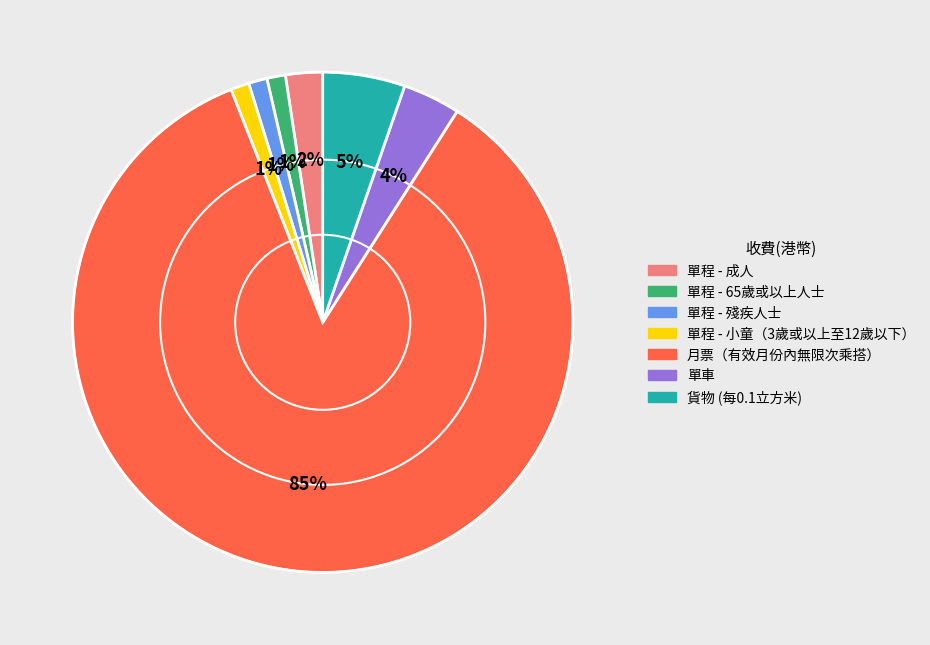

The 月票（有效月份內無限次乘搭） slice represents 85% of the pie. True or false?

True